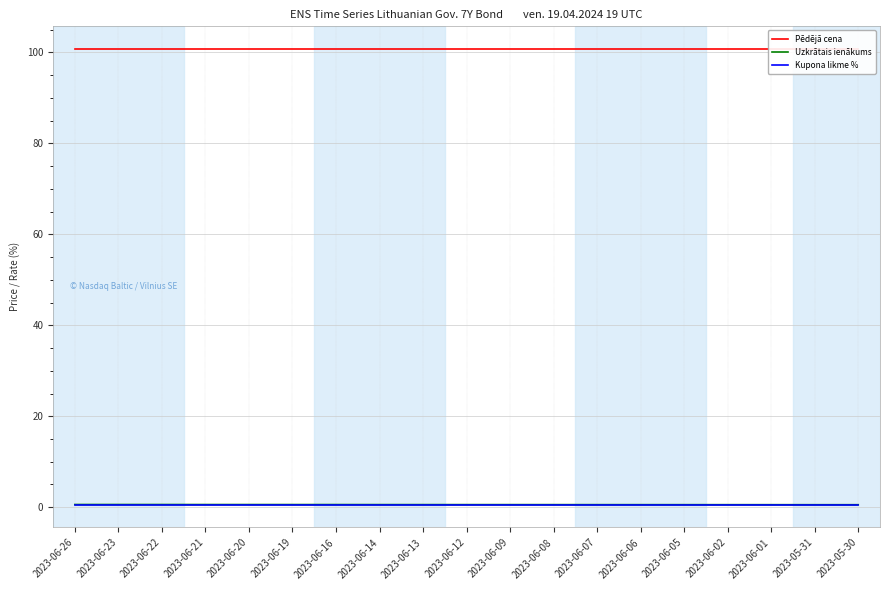

Read the Pēdējā cena value at 2023-06-02.

100.7